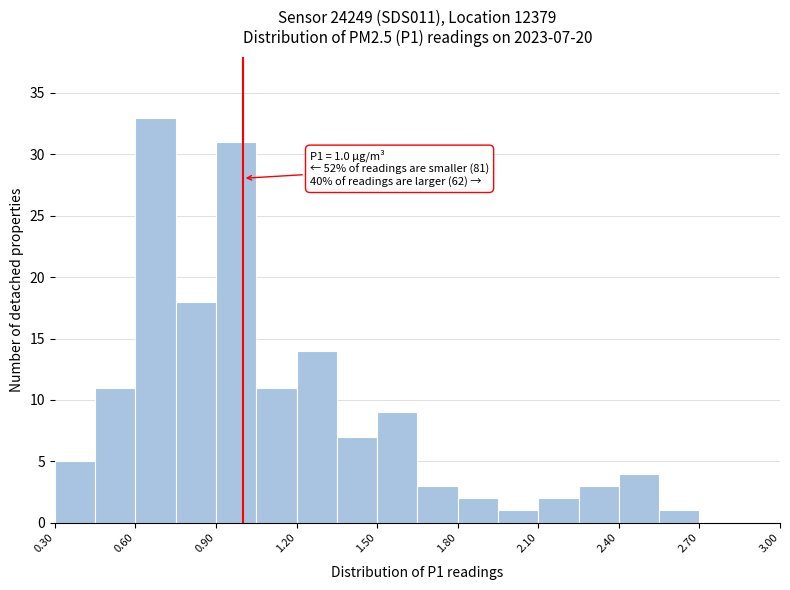

Around what value on the x-axis is the tallest bar? Give the approximate position of its centre, as read against the axis.

0.70